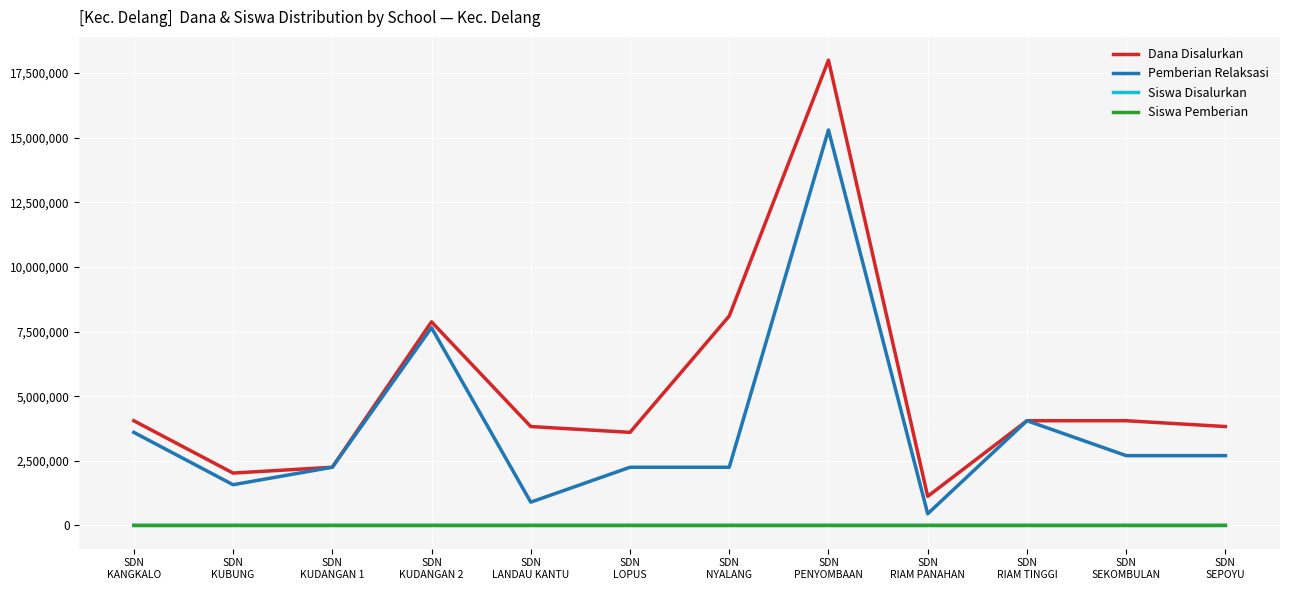

Does the chart have visible grid lines?

Yes